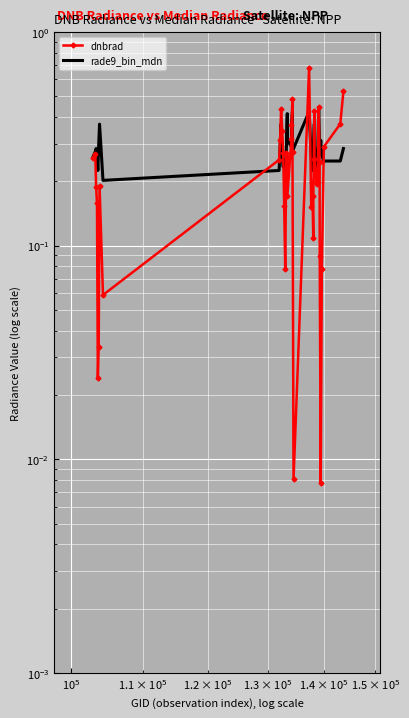

What is the value of the dnbrad point at the 35th from the left?

0.1